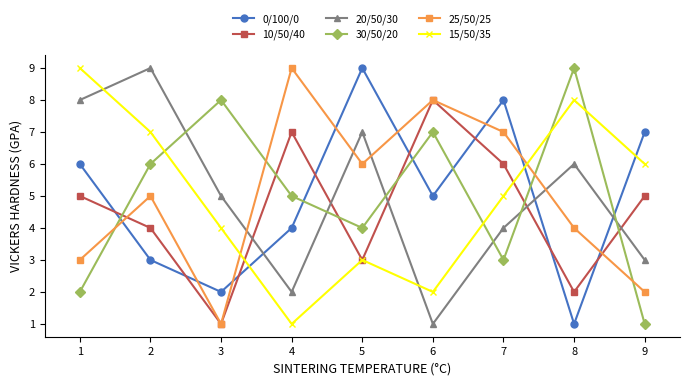

Reading left to right, list all the values displayed in this chart.

0/100/0: 6	3	2	4	9	5	8	1	7
10/50/40: 5	4	1	7	3	8	6	2	5
20/50/30: 8	9	5	2	7	1	4	6	3
30/50/20: 2	6	8	5	4	7	3	9	1
25/50/25: 3	5	1	9	6	8	7	4	2
15/50/35: 9	7	4	1	3	2	5	8	6